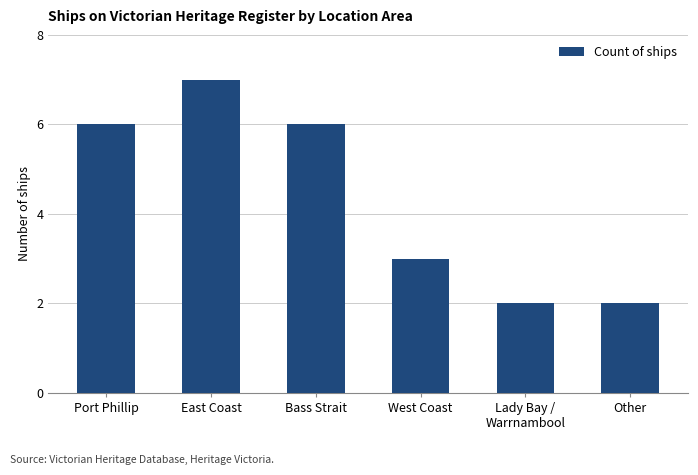

What is the label of the 3rd bar from the right?

West Coast